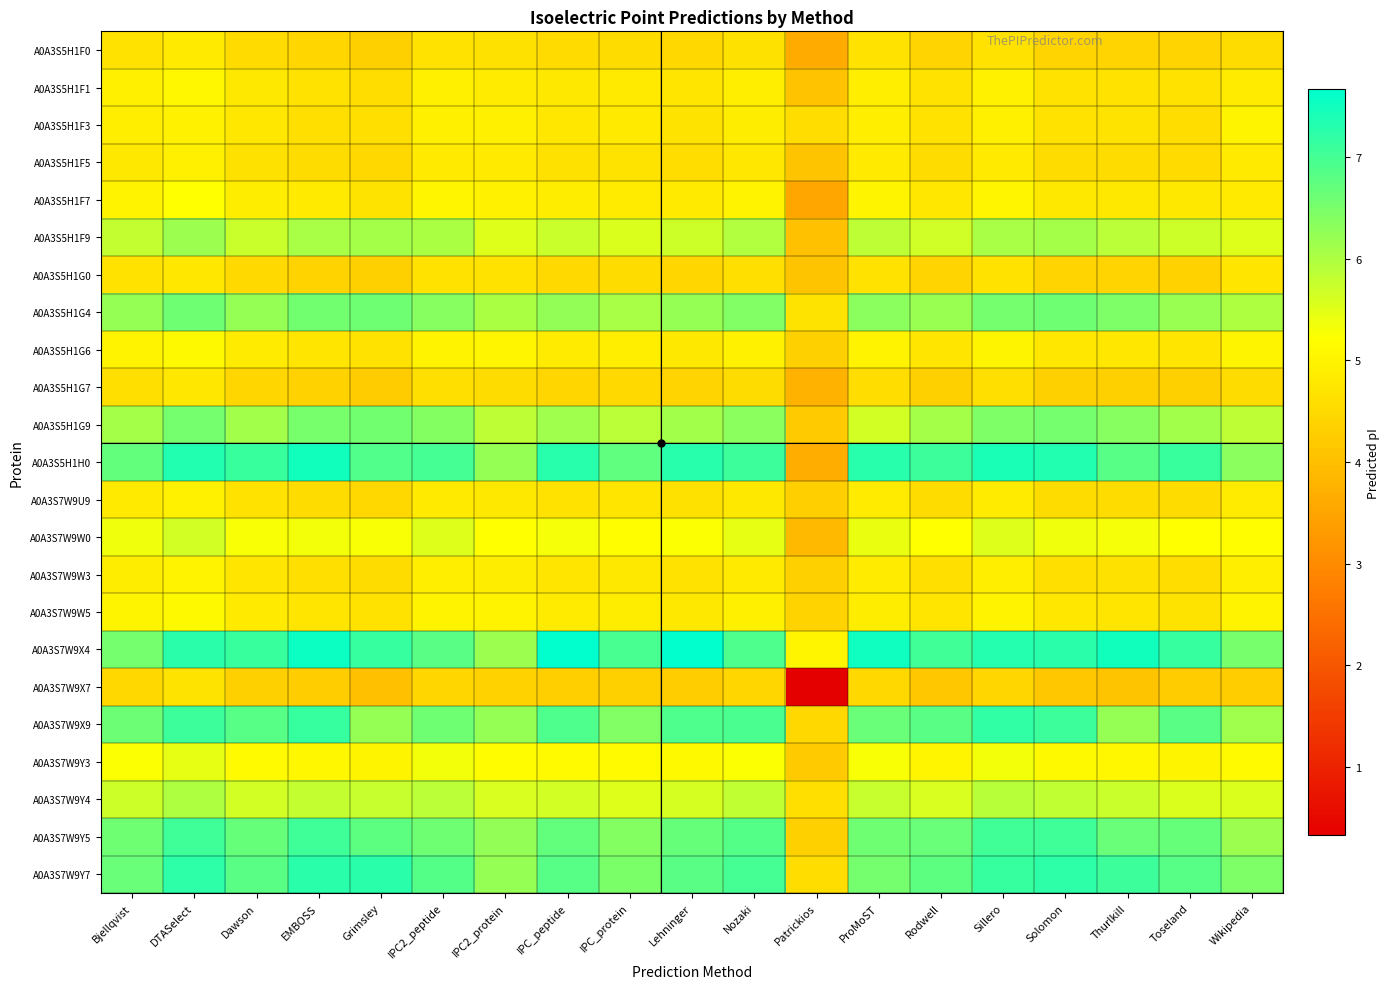

How many series are shown in this chart?

23